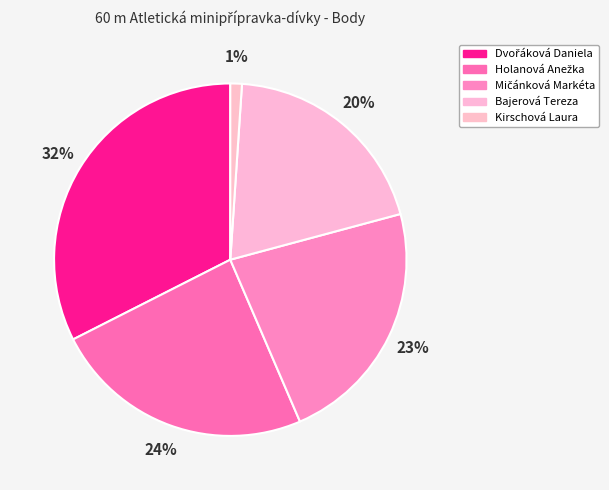

The Dvořáková Daniela slice represents 42% of the pie. True or false?

False